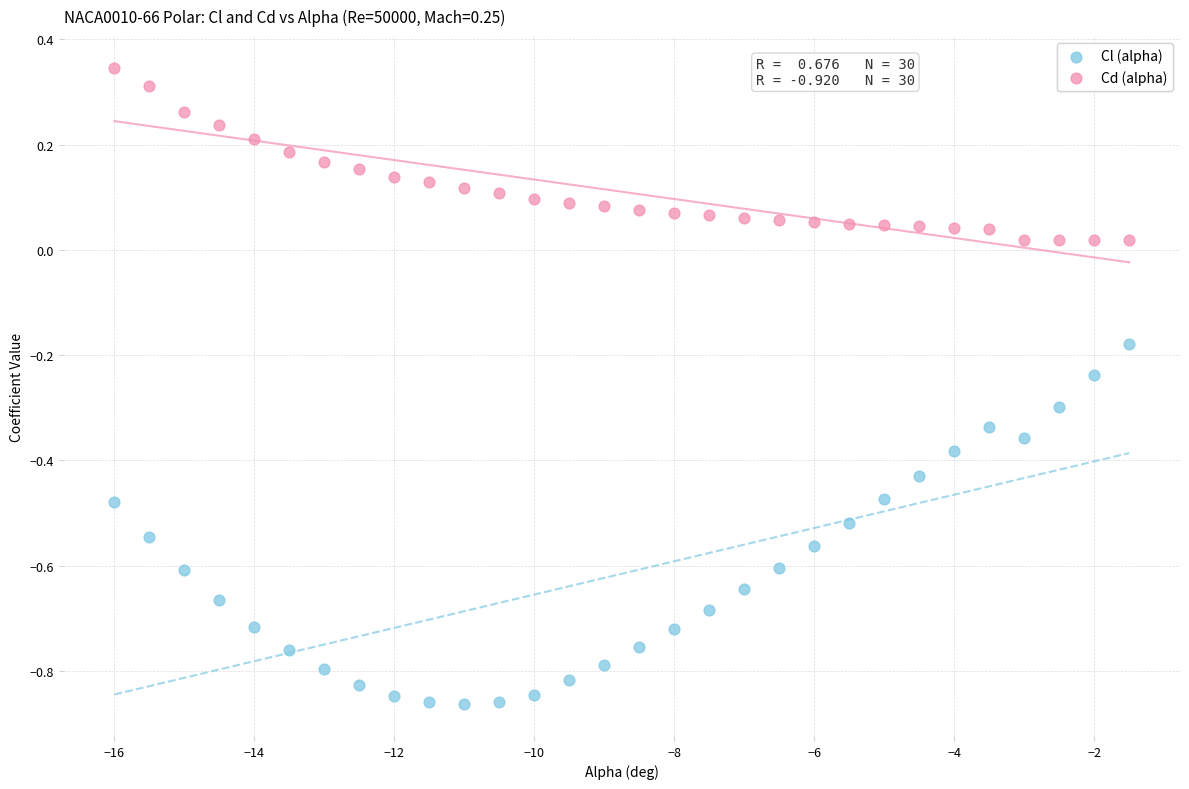

What are all the series names shown in the legend?

Cl (alpha), Cd (alpha)